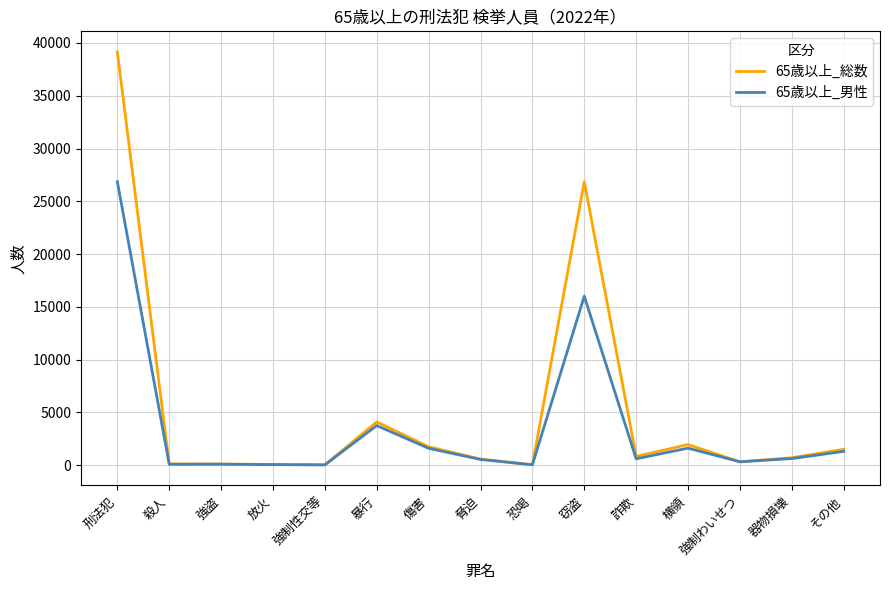

What is the greatest value displayed?

39144